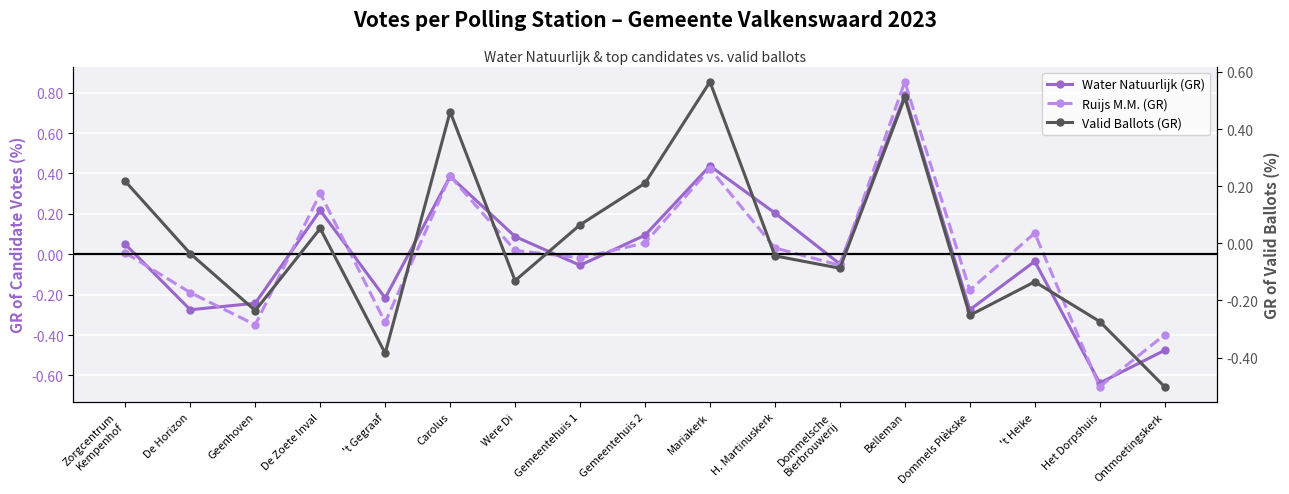

What is the difference between the second highest and second lowest values in the Water Natuurlijk (GR) series?

0.9